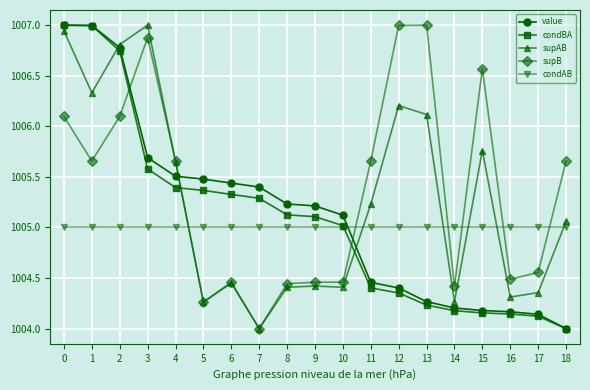

What is the difference between the highest and lowest values at 10?

0.7